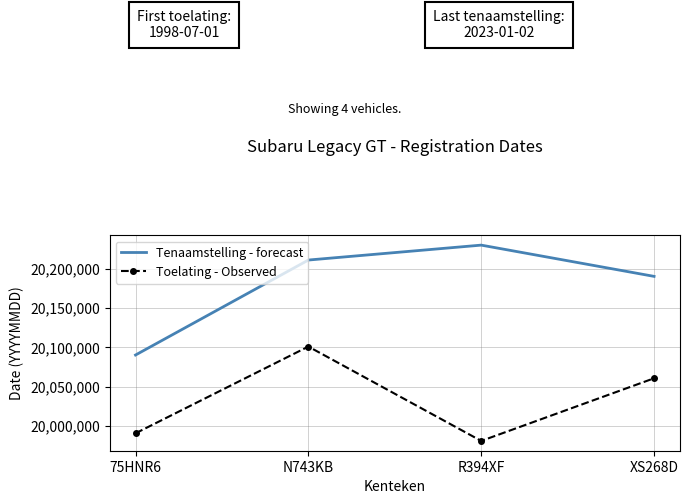

Which series has the largest total across all categories?

Tenaamstelling - forecast